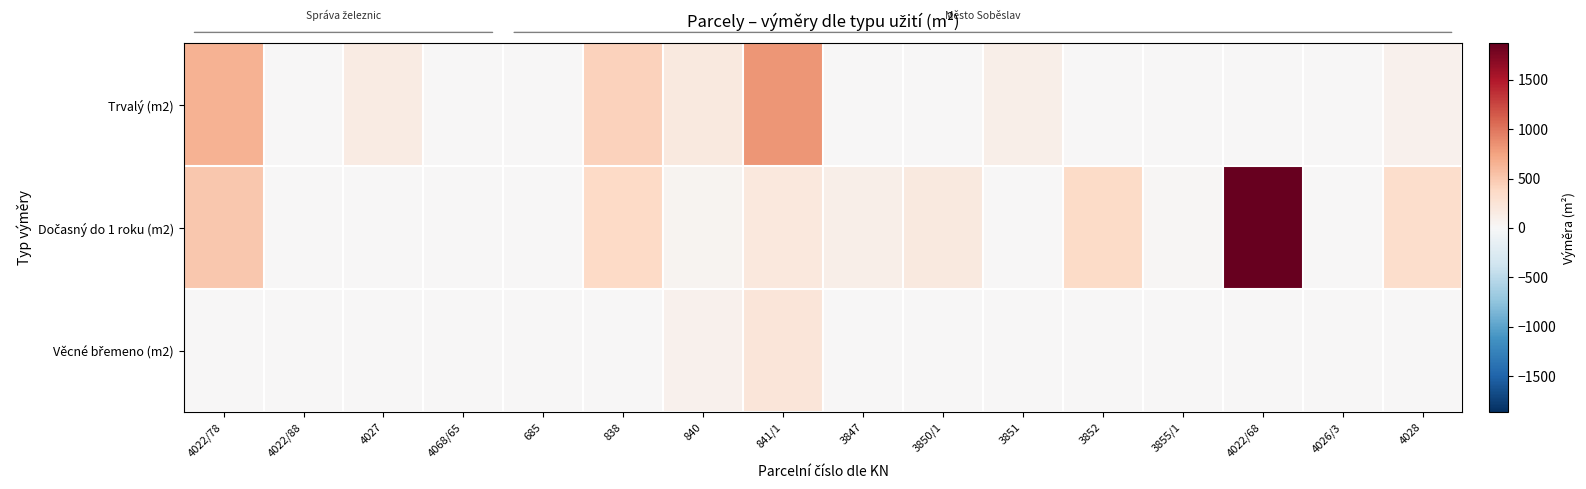

At how many categories does at least one series exceed 894?

1